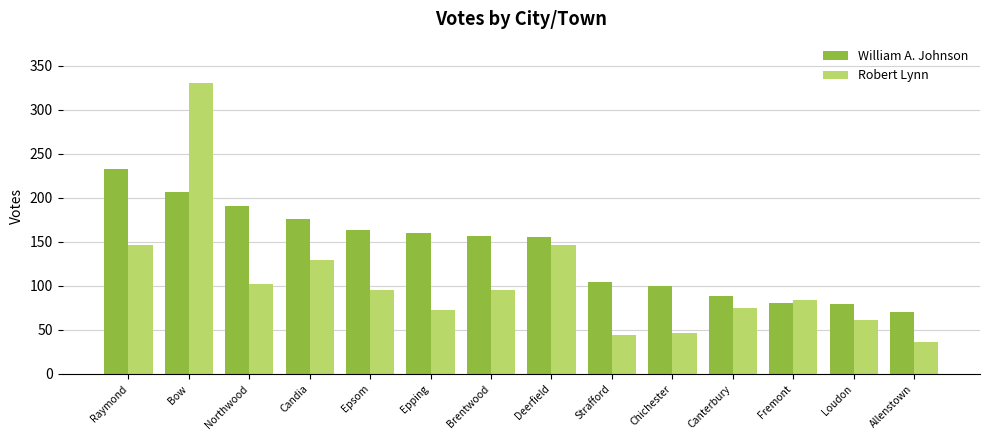

What are all the series names shown in the legend?

William A. Johnson, Robert Lynn